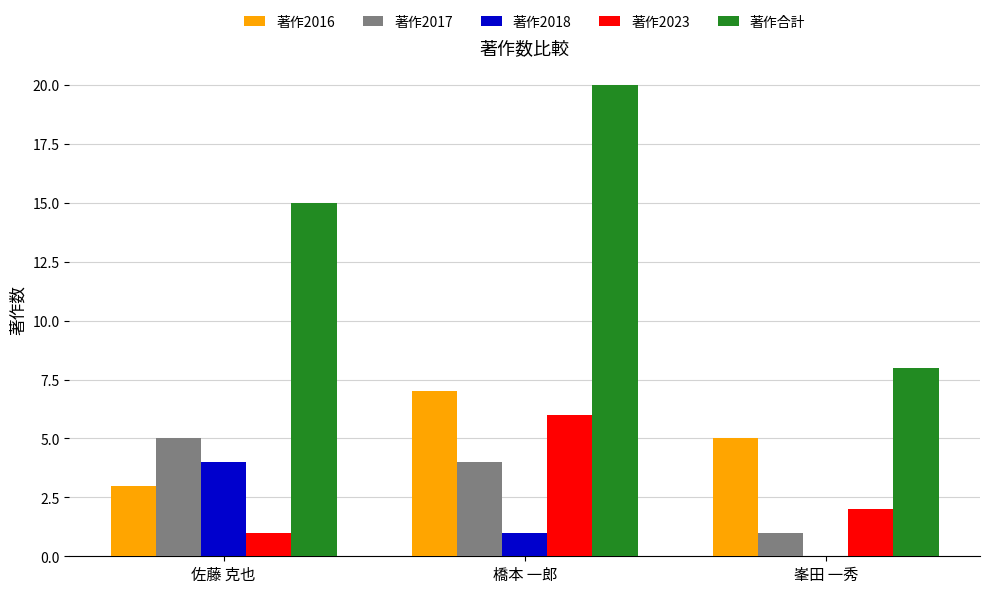

Which series has the largest total across all categories?

著作合計